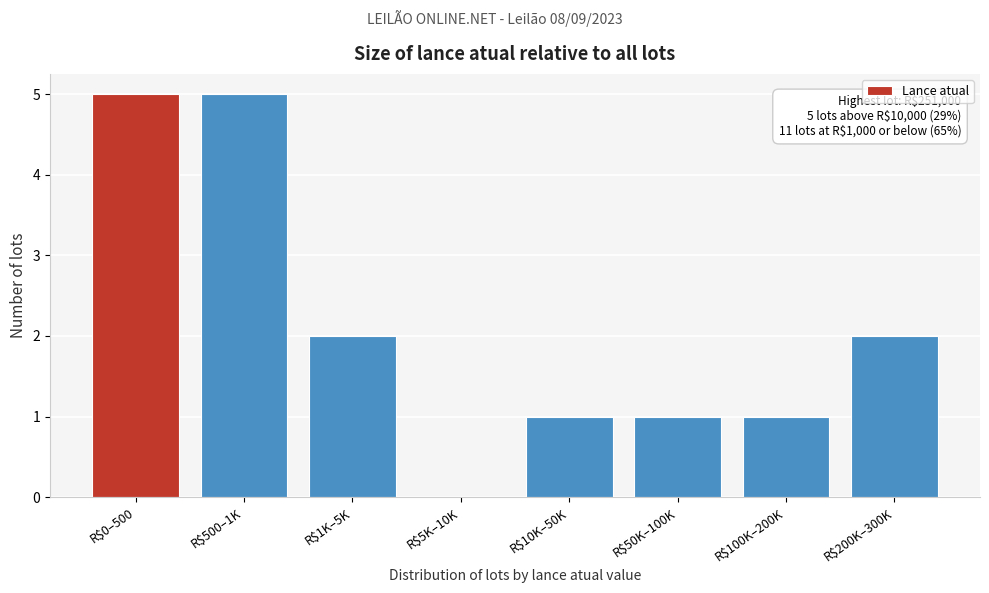

True or false: the data shows 1 at R$100K–200K.

True